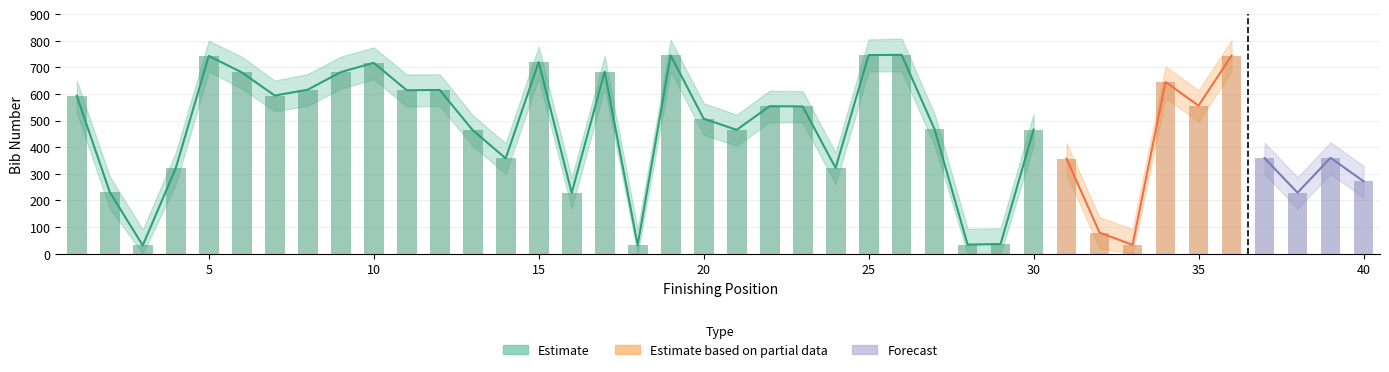

Is the value of Bib at 14 greater than the value of Bib_lower at 2?

Yes